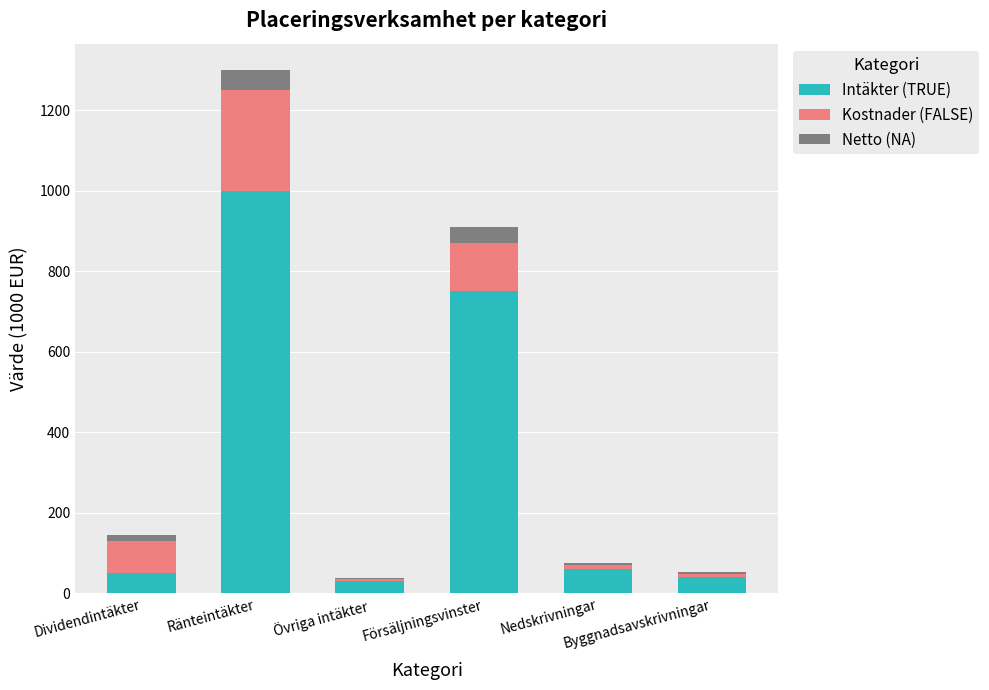

Are the bars grouped side by side (vs. stacked)?

No